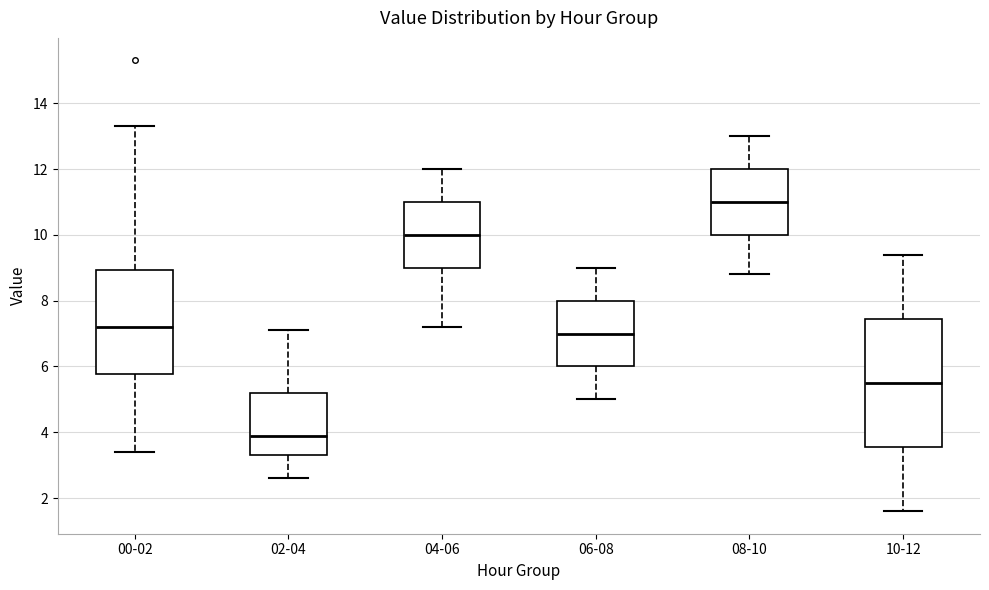

Reading left to right, transcribe this box plot: for each box, give where its median line is, the range the box spans, and where its two whiskers end, as read against the y-axis. The values are not printed on the chart, so give them approximately, as read against the axis.

00-02: median 7.2, box 5.8 to 9.0, whiskers 3.4 to 13.4
02-04: median 4.0, box 3.2 to 5.2, whiskers 2.6 to 7.2
04-06: median 10.0, box 9.0 to 11.0, whiskers 7.2 to 12.0
06-08: median 7.0, box 6.0 to 8.0, whiskers 5.0 to 9.0
08-10: median 11.0, box 10.0 to 12.0, whiskers 8.8 to 13.0
10-12: median 5.6, box 3.6 to 7.4, whiskers 1.6 to 9.4